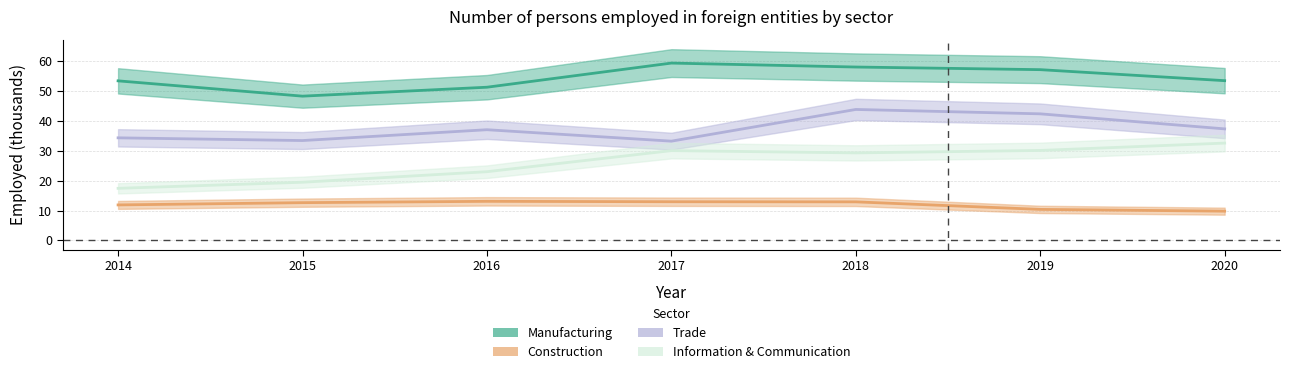

What is the total value across all series at 2014?

117.2